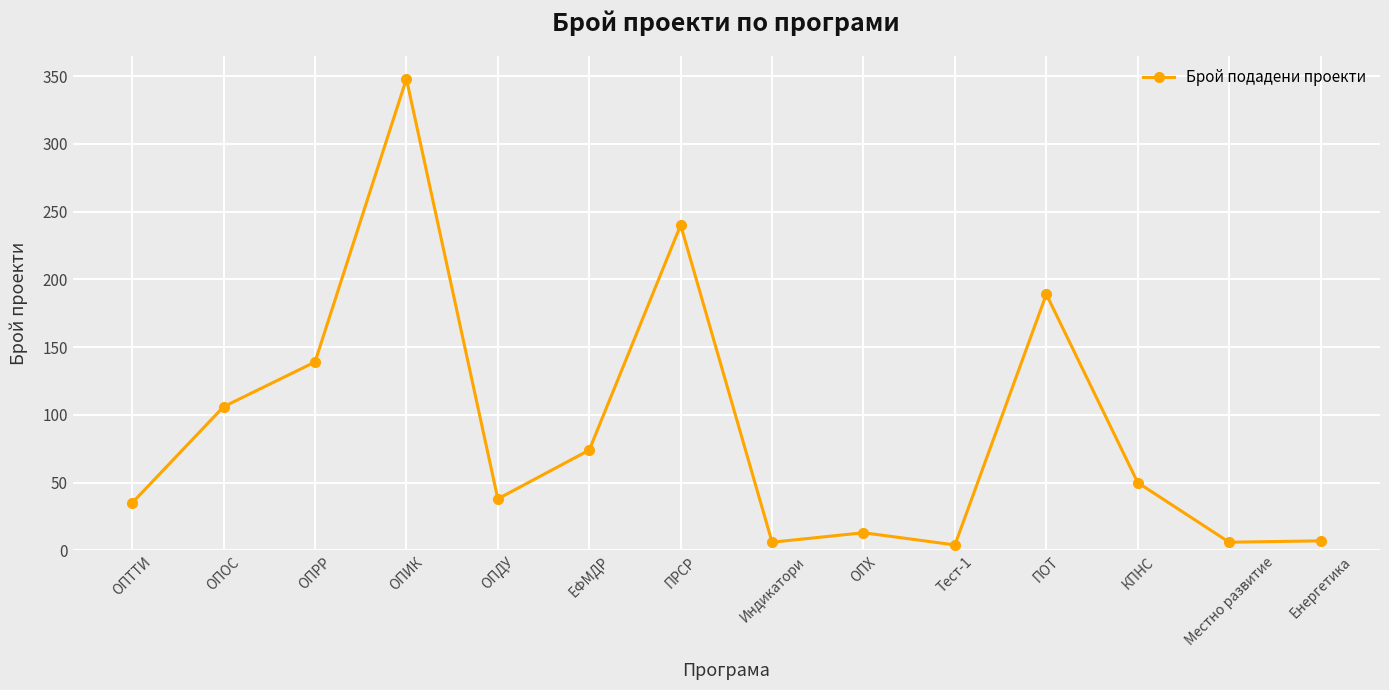

Is this an area chart (filled region under the line)?

No